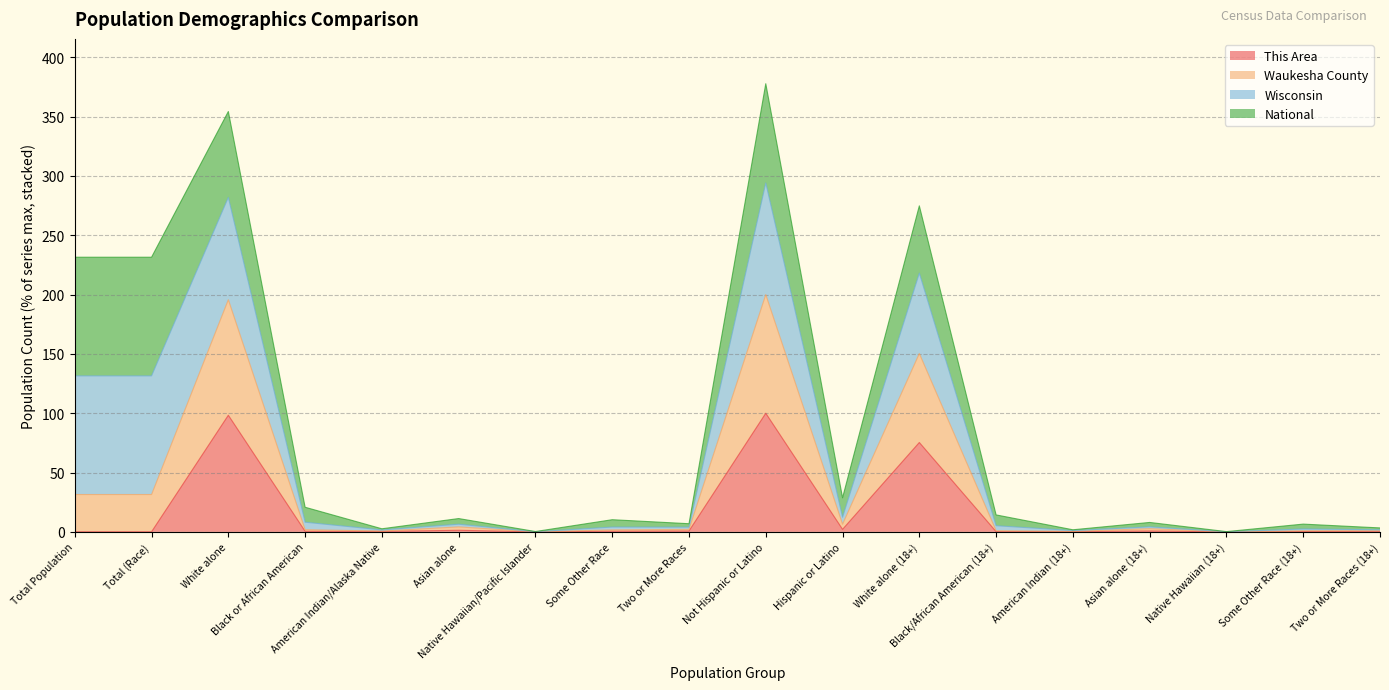

What is the maximum value for This Area?

100.0